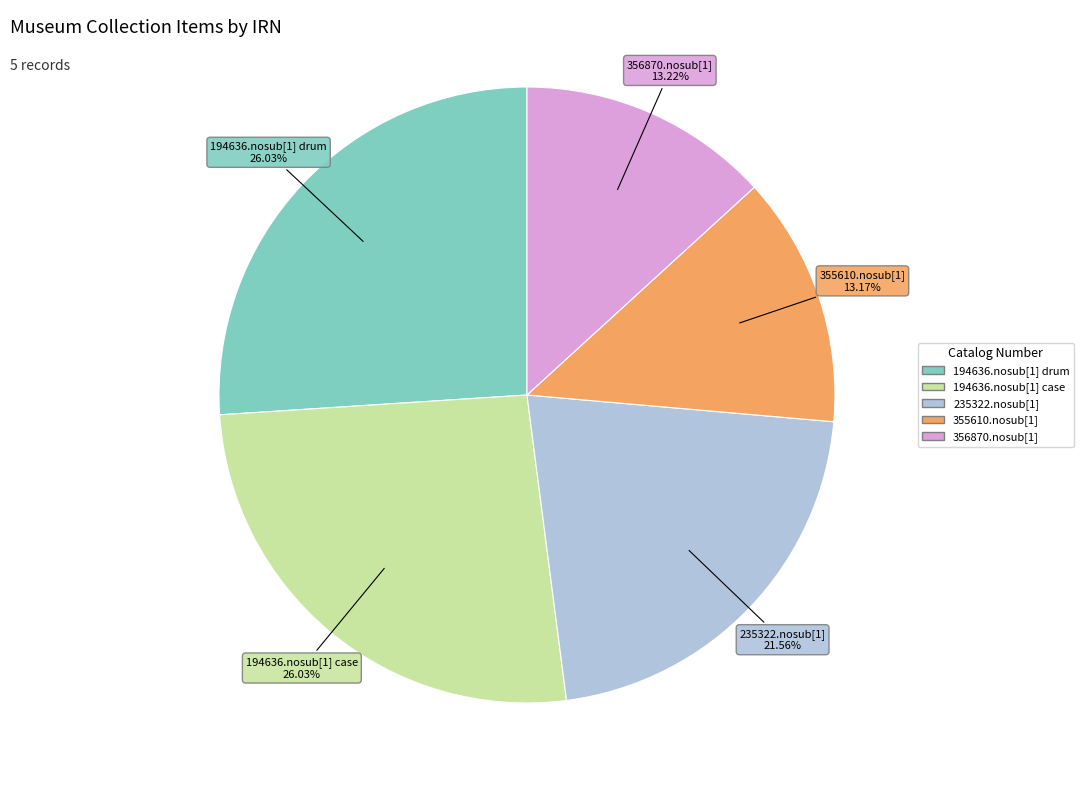

Combined, do 355610.nosub[1] and 356870.nosub[1] account for over 50%?

No